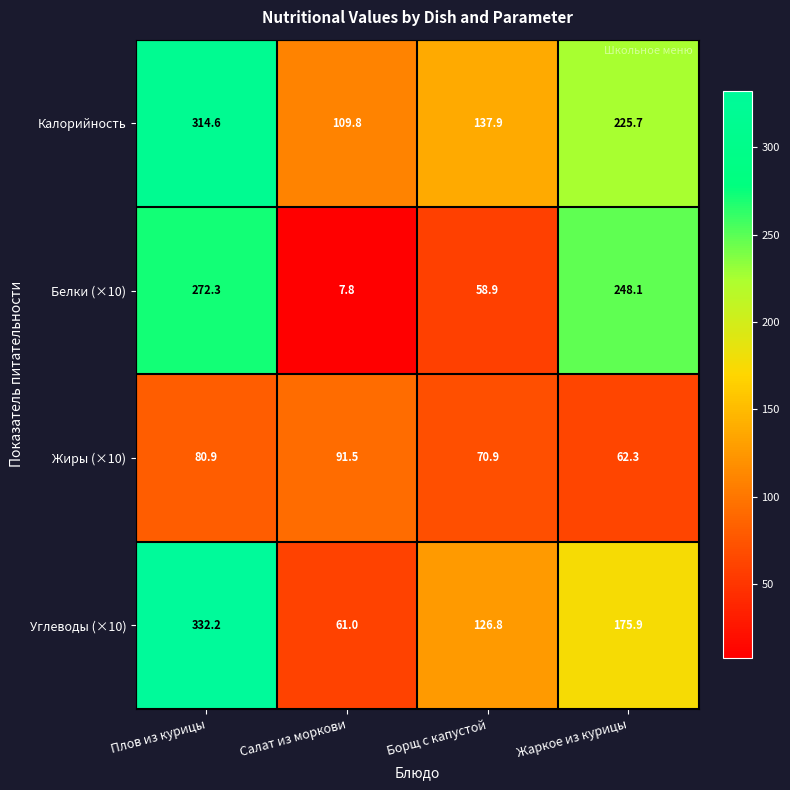

The Белки (×10) series shows 272.3 at Плов из курицы. True or false?

True